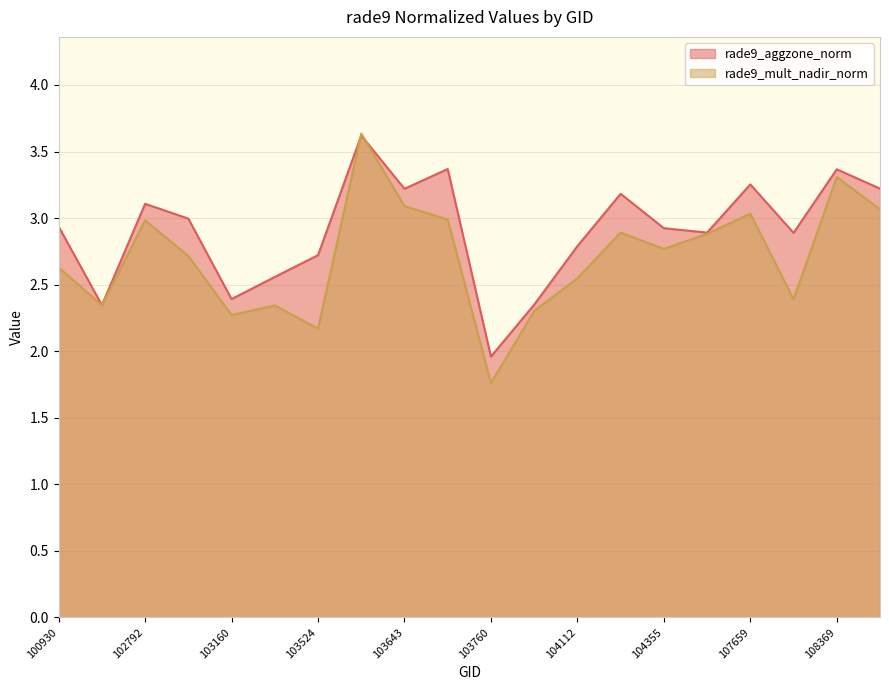

Where is rade9_aggzone_norm nearest to the value 2?

103760